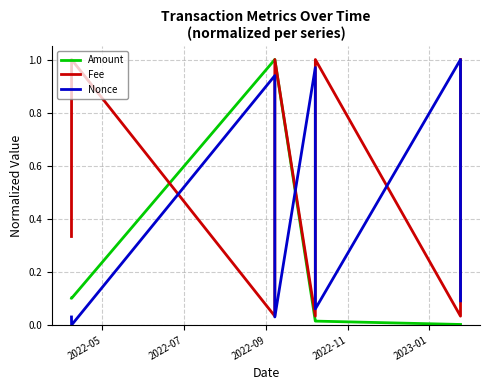

In Amount, how many points are lower than both neighbors (excluding endpoints)?

1